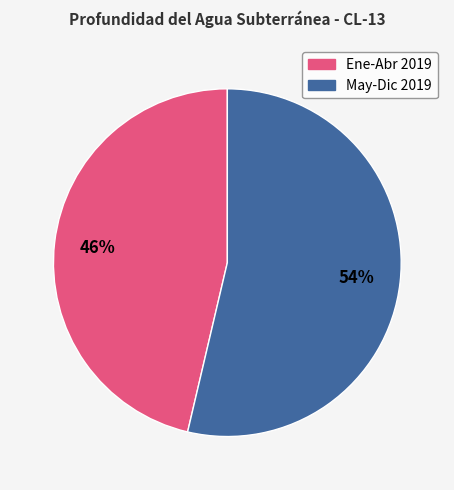

To the nearest percent, what is the average slice percentage?

50%